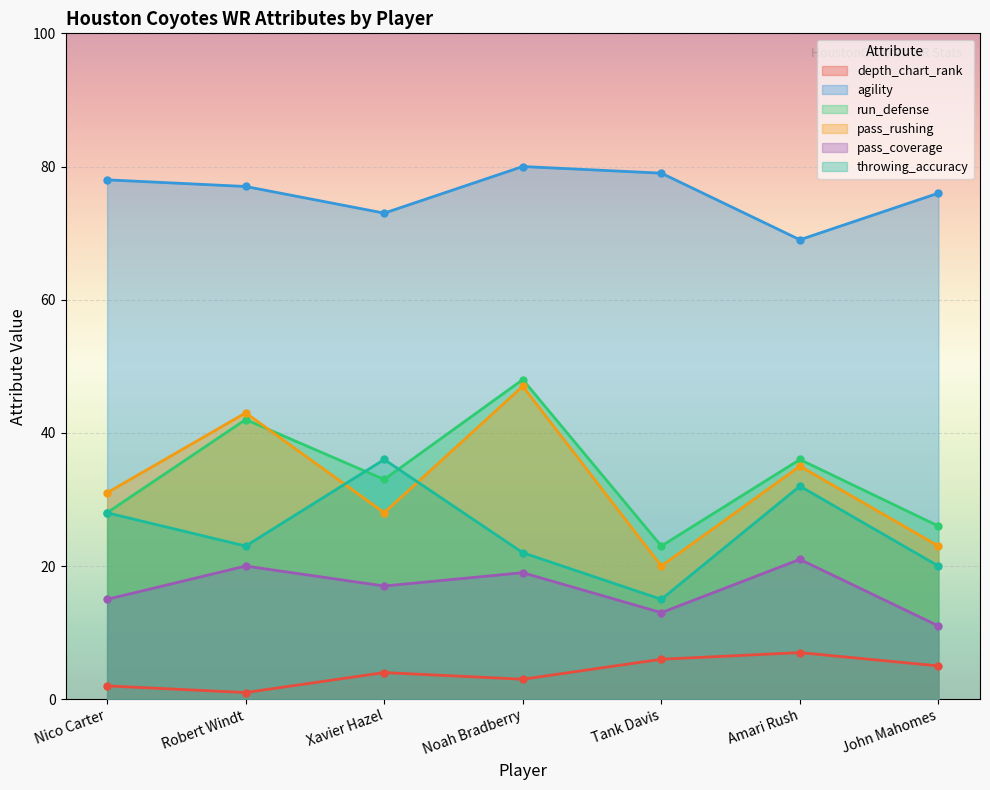

Reading right to left, what are all the values shown in this chart?

depth_chart_rank: 5	7	6	3	4	1	2
agility: 76	69	79	80	73	77	78
run_defense: 26	36	23	48	33	42	28
pass_rushing: 23	35	20	47	28	43	31
pass_coverage: 11	21	13	19	17	20	15
throwing_accuracy: 20	32	15	22	36	23	28